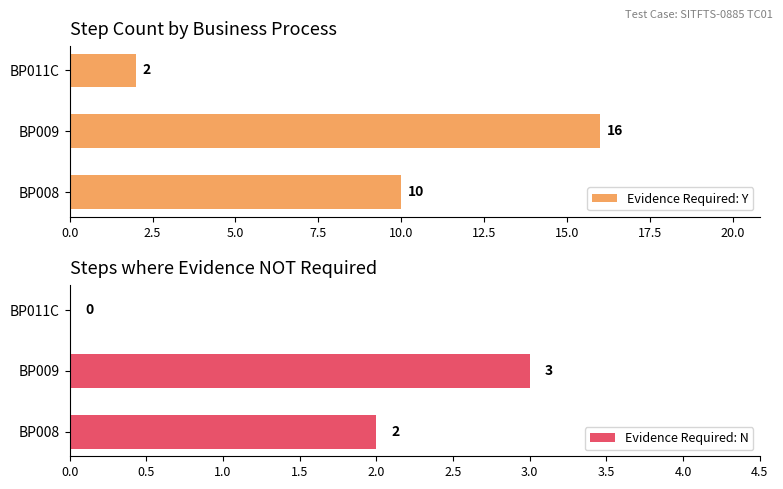

How many data points does each series have?

3